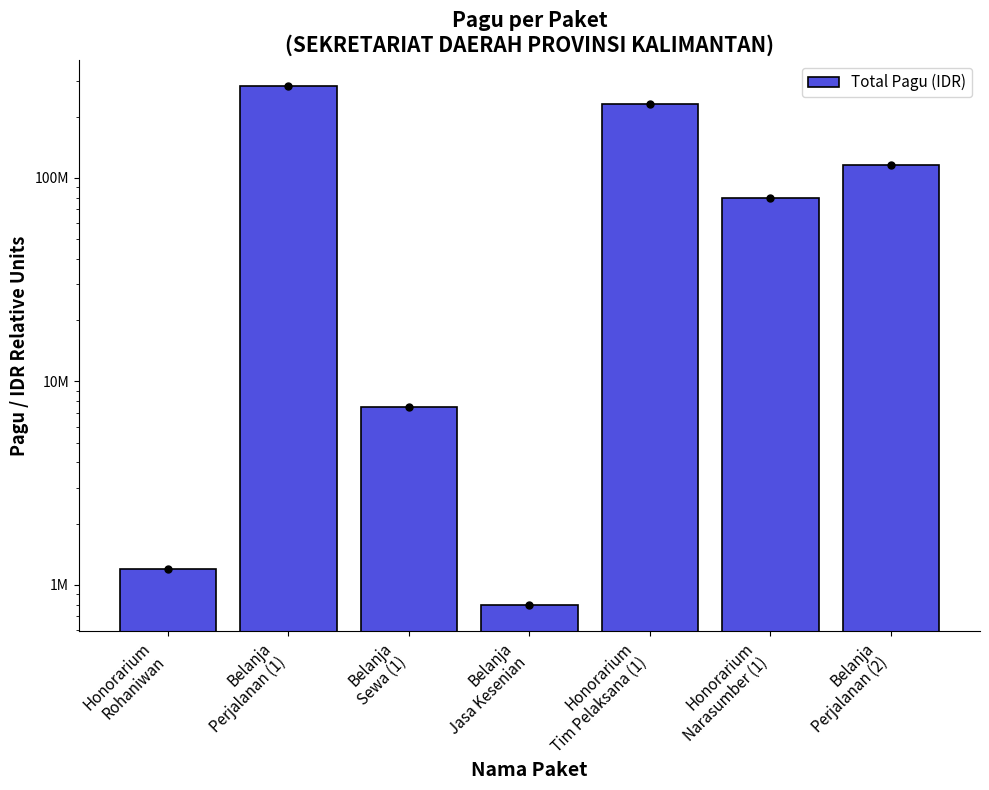

Approximately how many times larger is the value at Belanja
Perjalanan (1) compared to Honorarium
Rohaniwan?

235.0